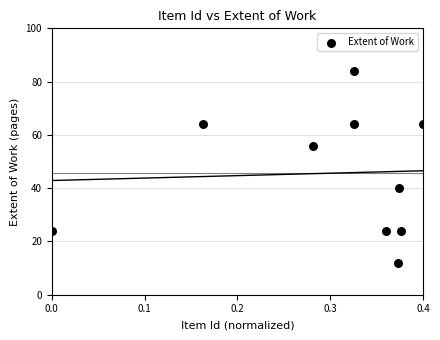

What is the average Y value?

46